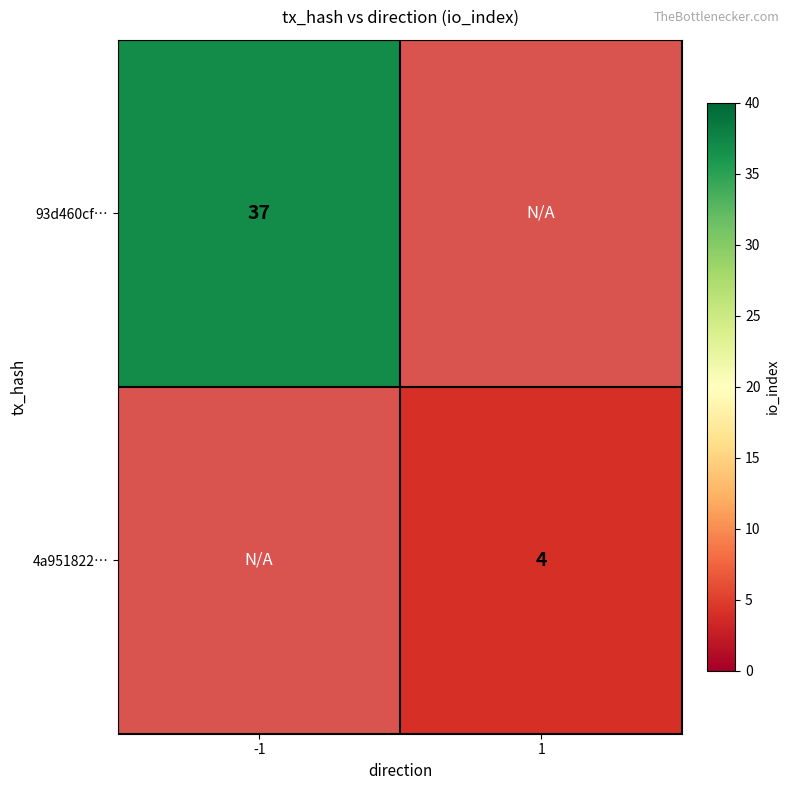

The 4a951822… series shows 4 at 1. True or false?

True